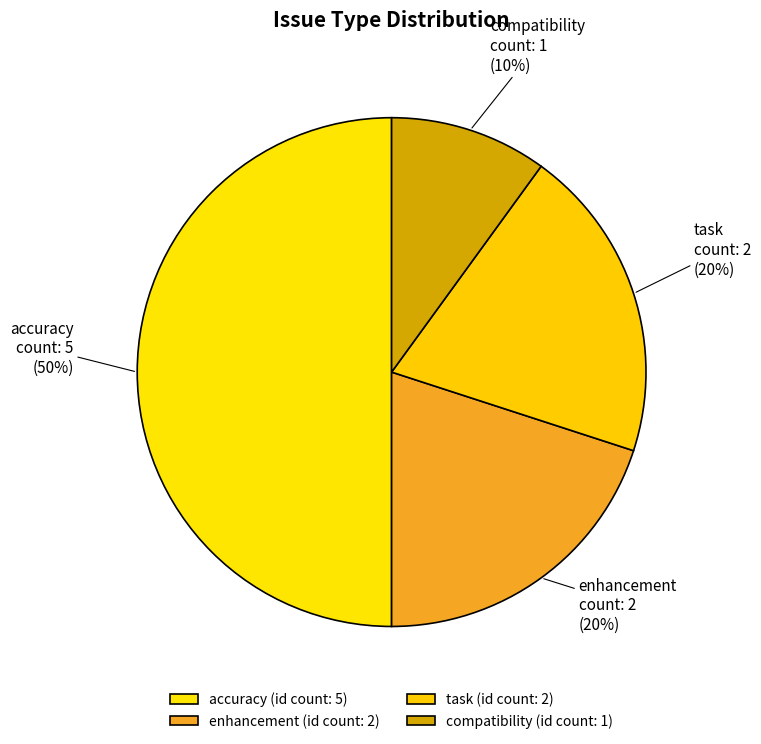

Which category has the smallest portion of the pie?

compatibility